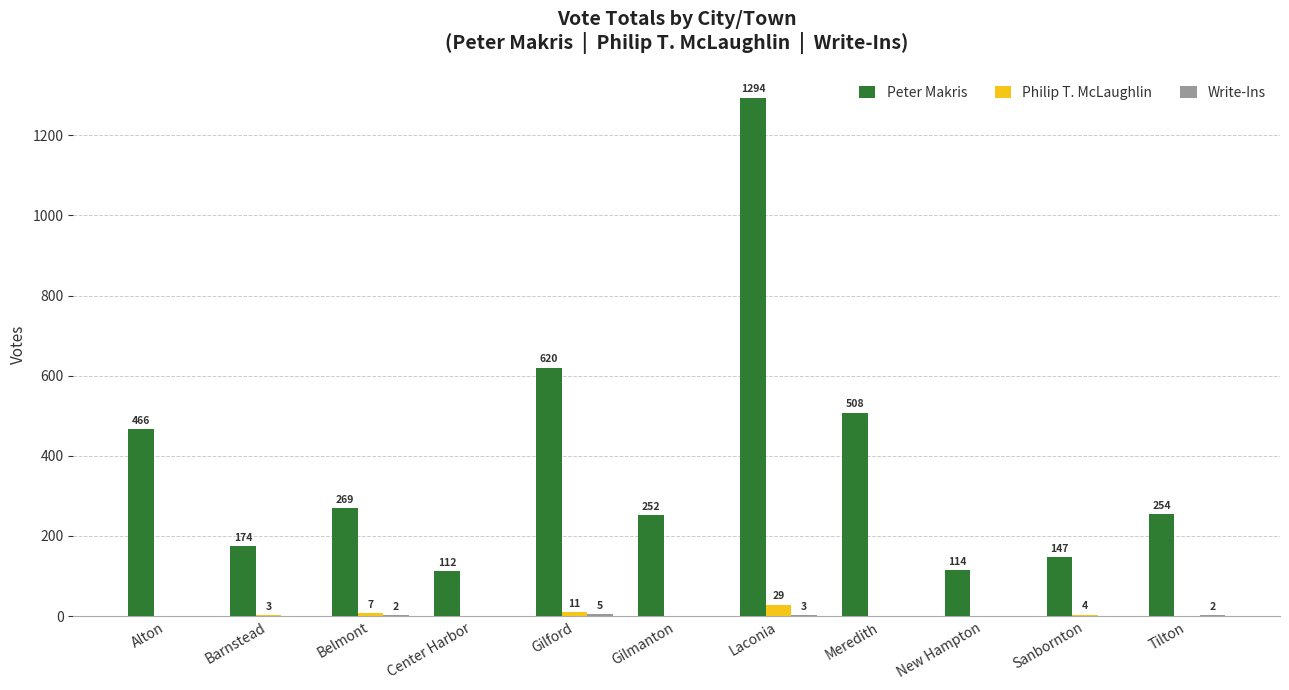

True or false: Peter Makris has a value of 476 at Belmont.

False